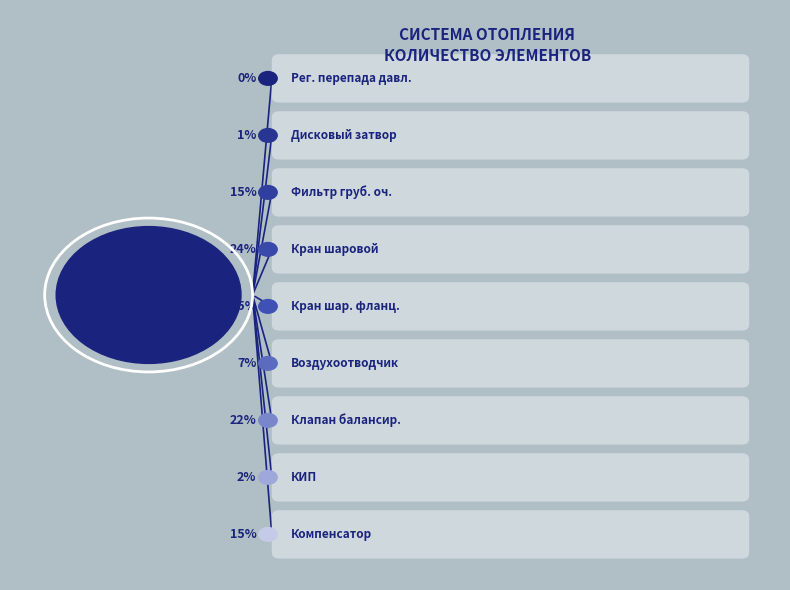

What percentage is the Фильтр грубой очистки slice, to the nearest percent?

15%